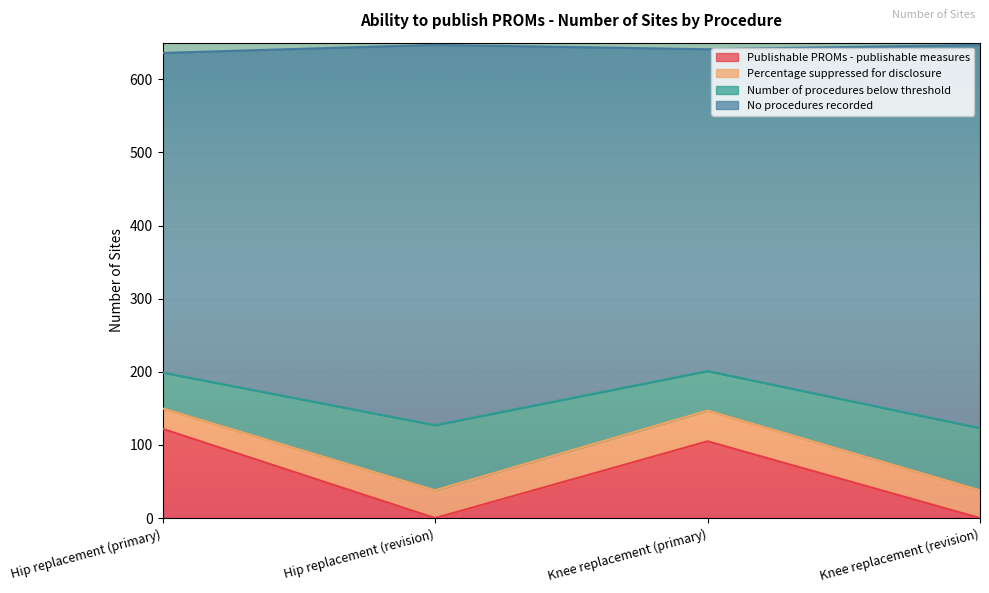

True or false: Number of procedures below threshold and No procedures recorded intersect in this chart.

False